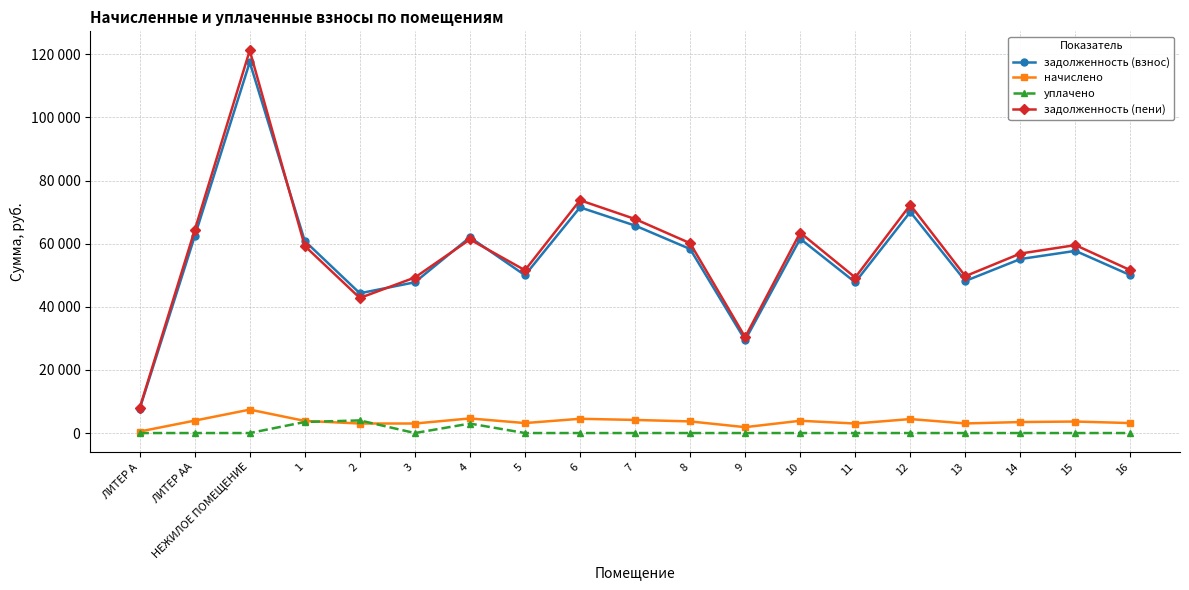

What are all the series names shown in the legend?

задолженность (взнос), начислено, уплачено, задолженность (пени)